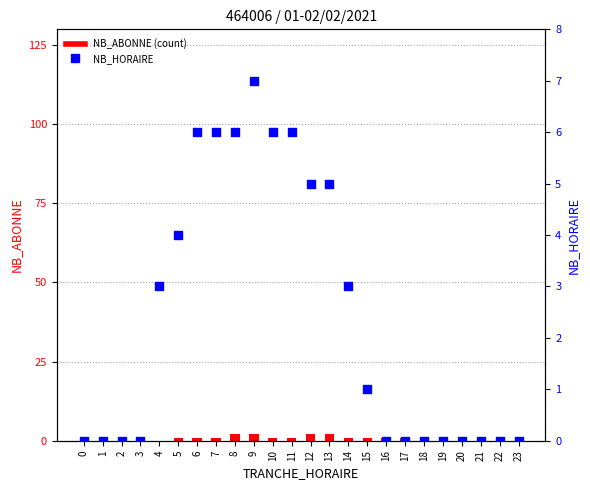

Is the value of NB_ABONNE (count) at 19 greater than the value of NB_HORAIRE (hourly count) at 11?

No